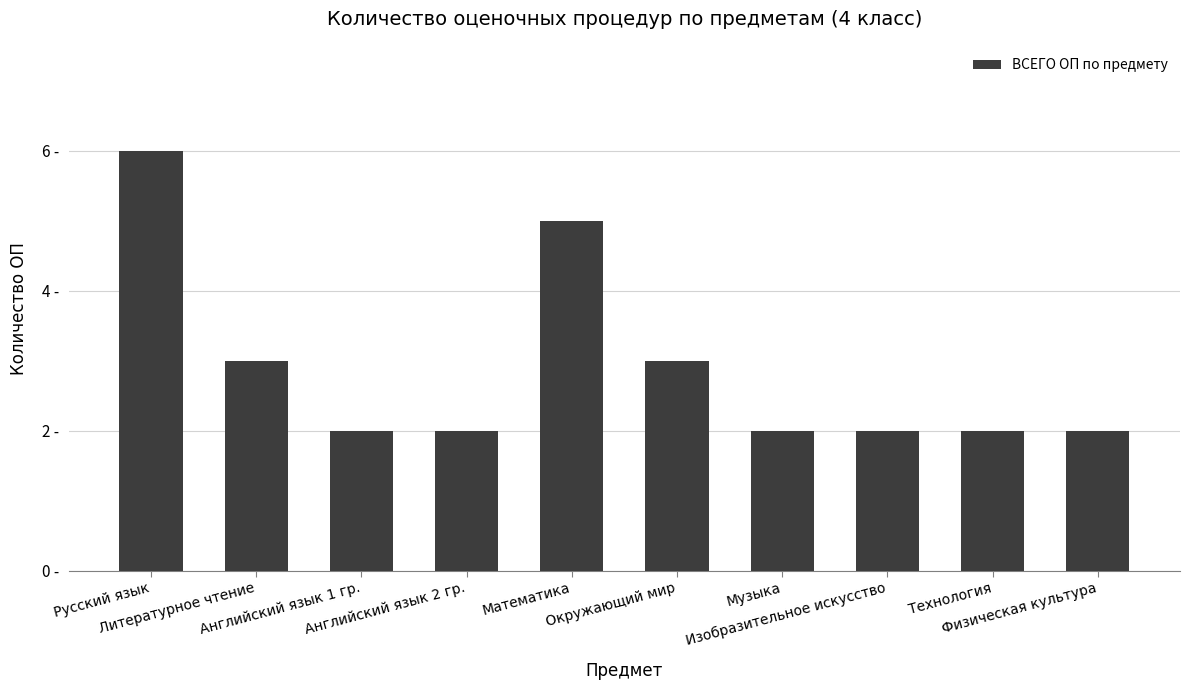

Are the bars horizontal?

No